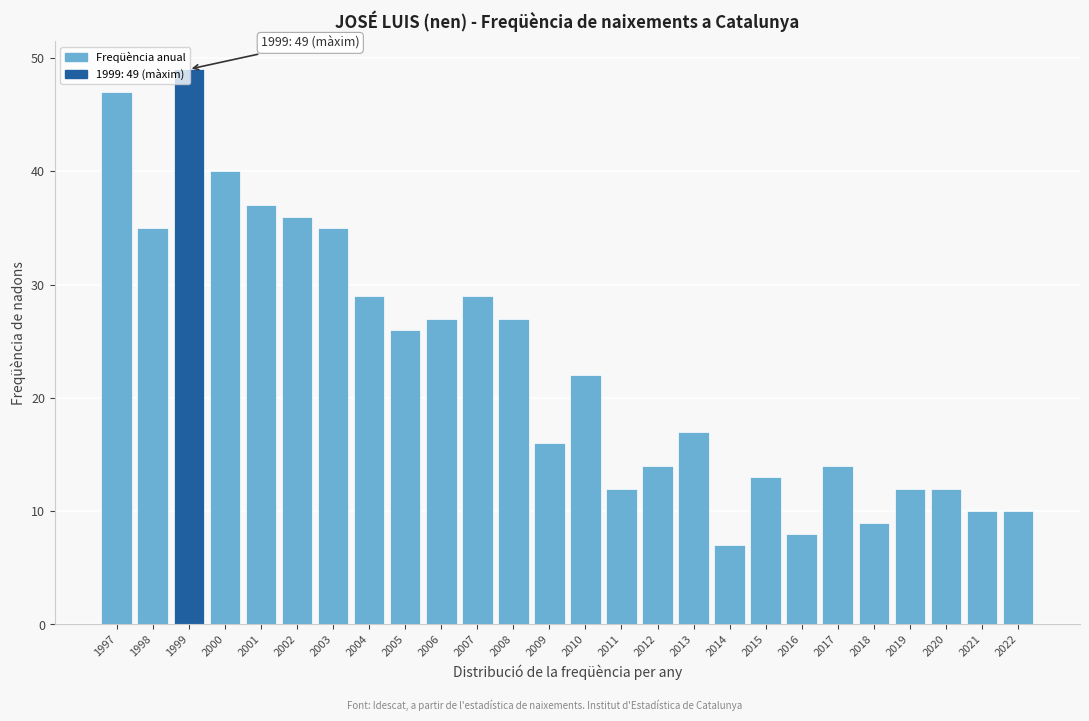

What is the minimum value shown in the chart?

7